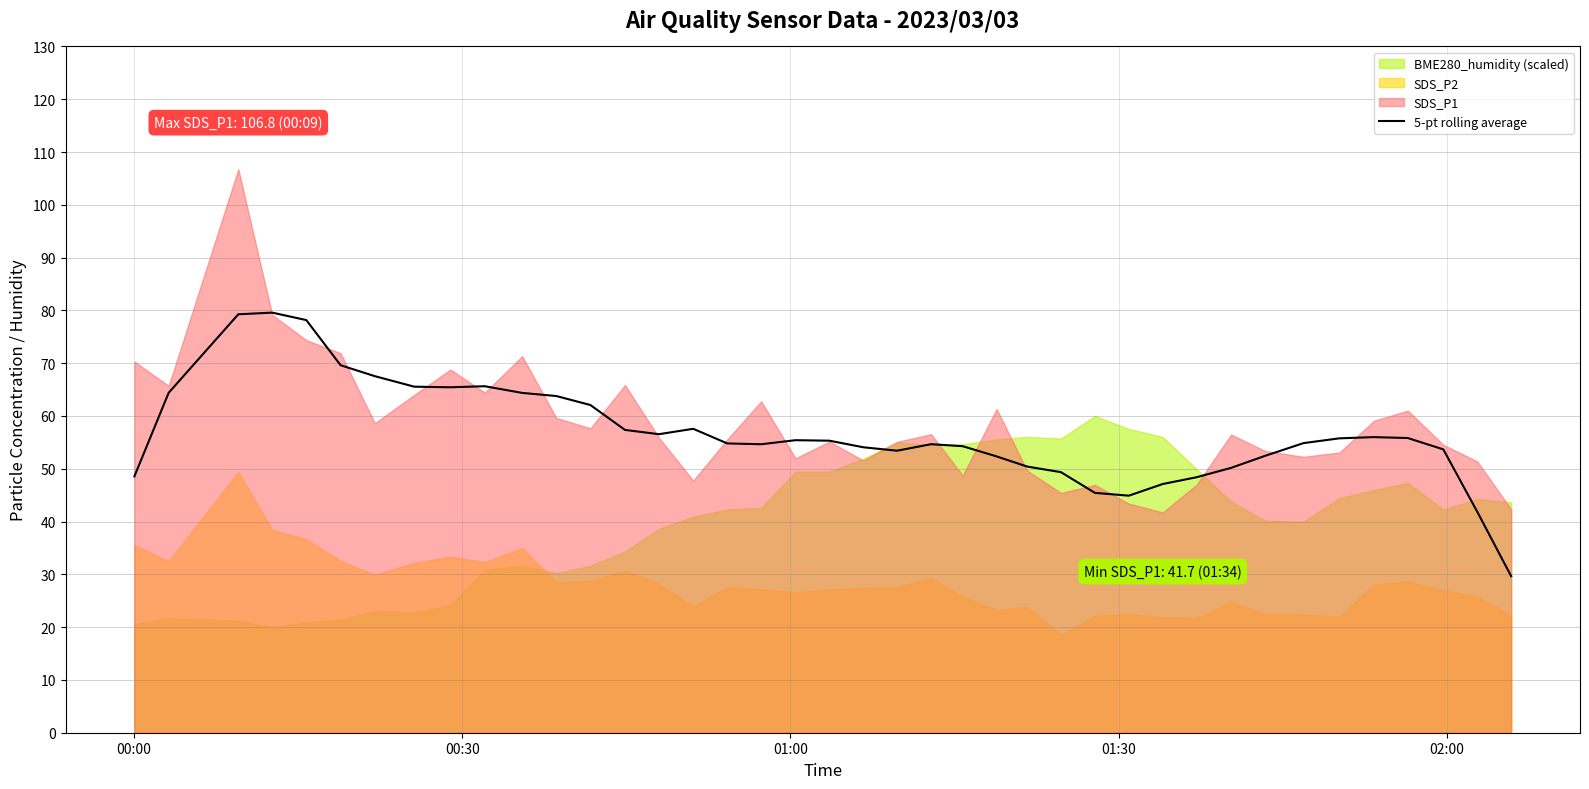

What is the sum of all values?

2270.2